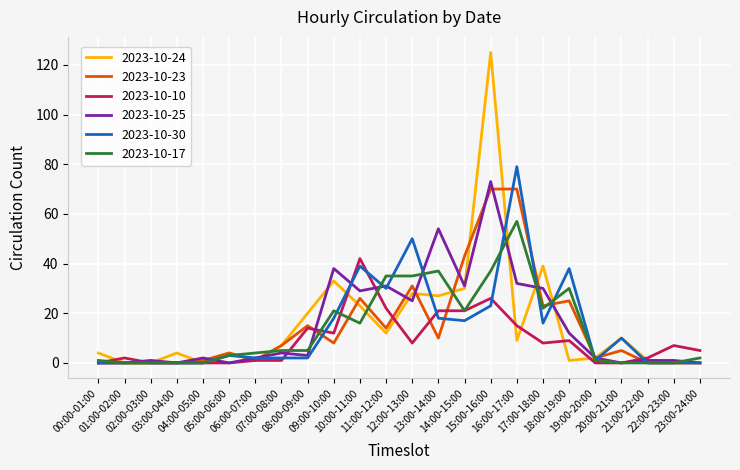

Does the chart display data point markers on the line(s)?

No